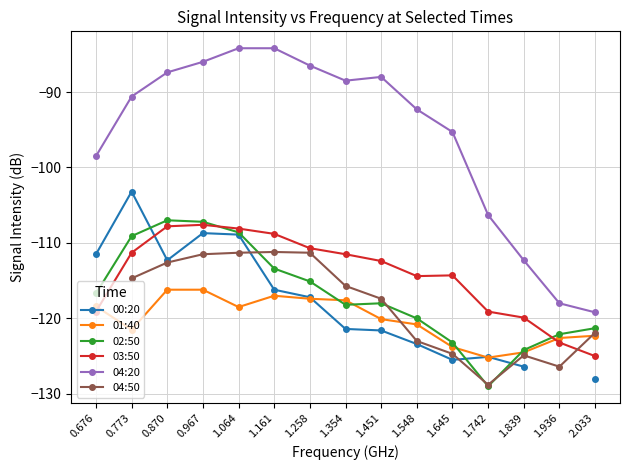

Where do 02:50 and 00:20 first cross each other?

0.773 and 0.870